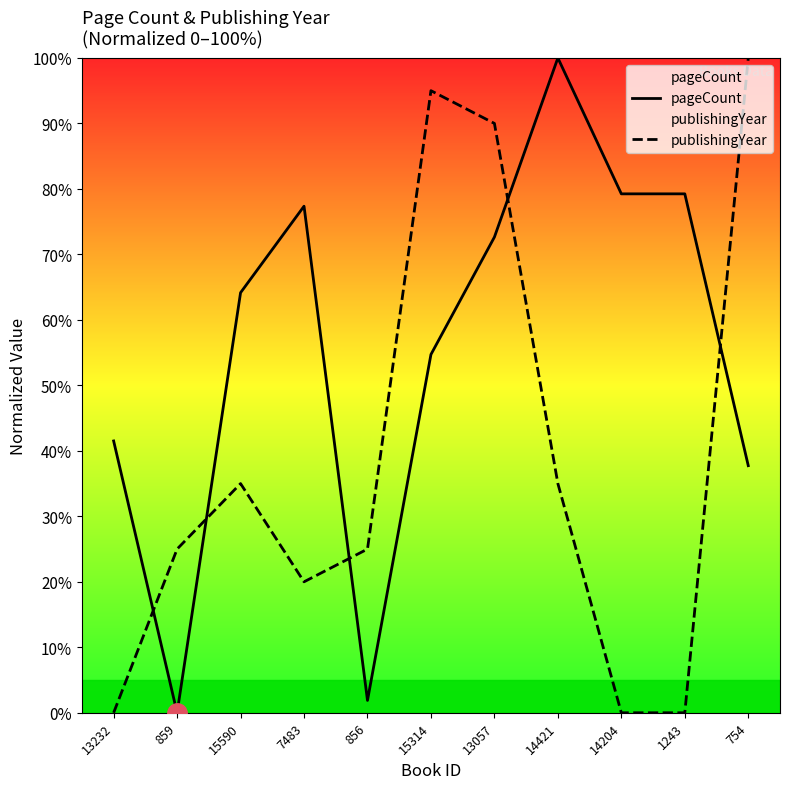

Reading right to left, extract all data points from this chart.

pageCount: 754=37.7	1243=79.2	14204=79.2	14421=100.0	13057=72.6	15314=54.7	856=1.9	7483=77.4	15590=64.2	859=0.0	13232=41.5
publishingYear: 754=100.0	1243=0.0	14204=0.0	14421=35.0	13057=90.0	15314=95.0	856=25.0	7483=20.0	15590=35.0	859=25.0	13232=0.0